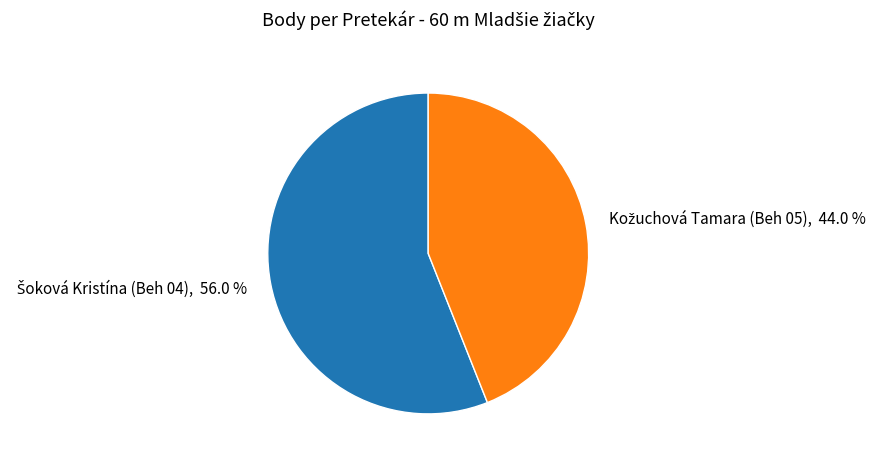

Does any single category account for the majority?

Yes